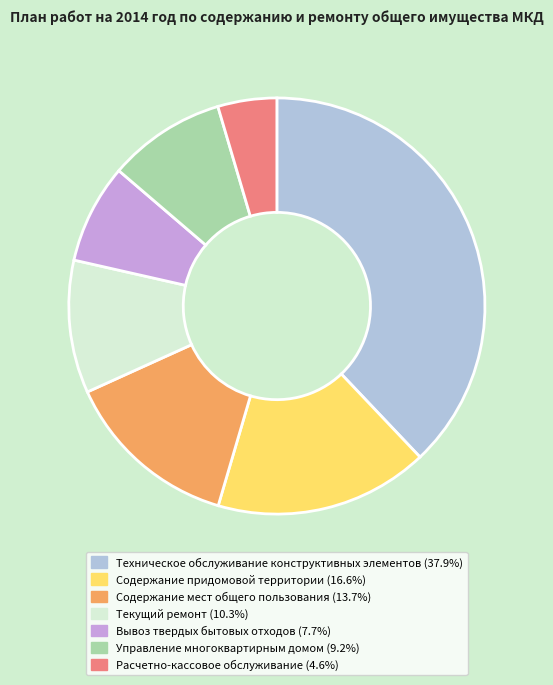

How many slices are in this pie chart?

7